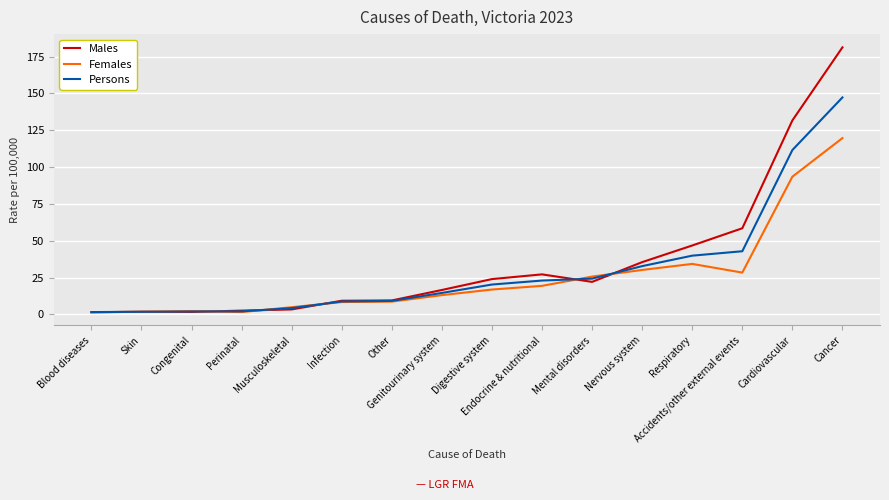

Between Blood diseases and Cancer, which series saw the biggest shift?

Males